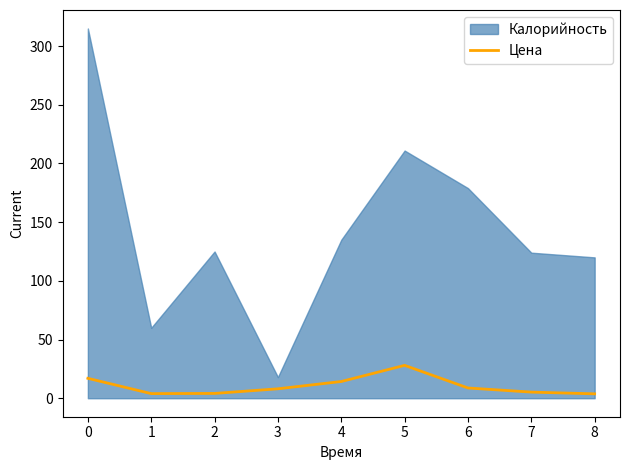

How many categories are shown in the chart?

9